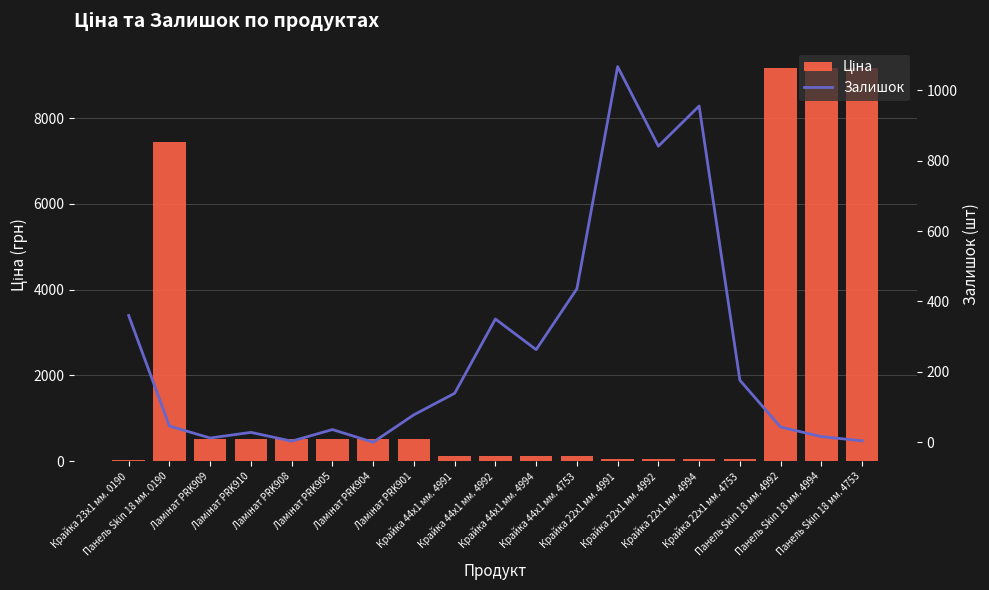

What is the label of the 13th bar from the right?

Ламінат PRK904